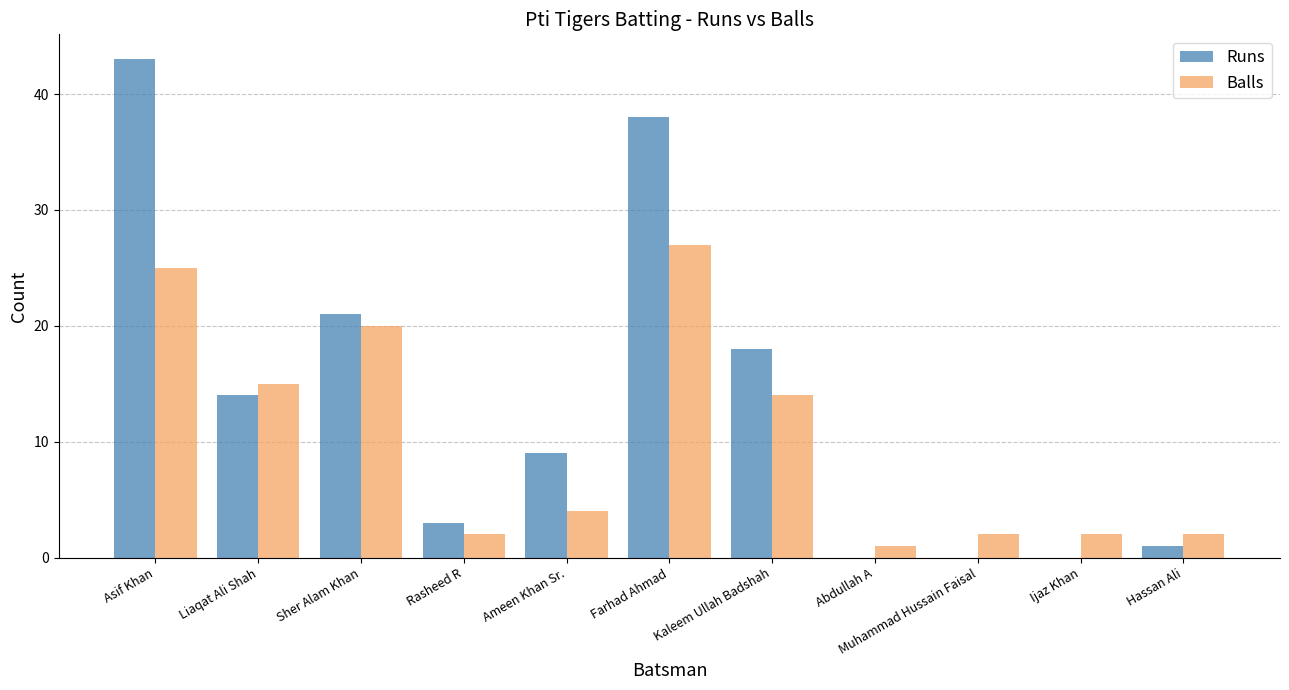

Which category has the highest value in the Runs series?

Asif Khan